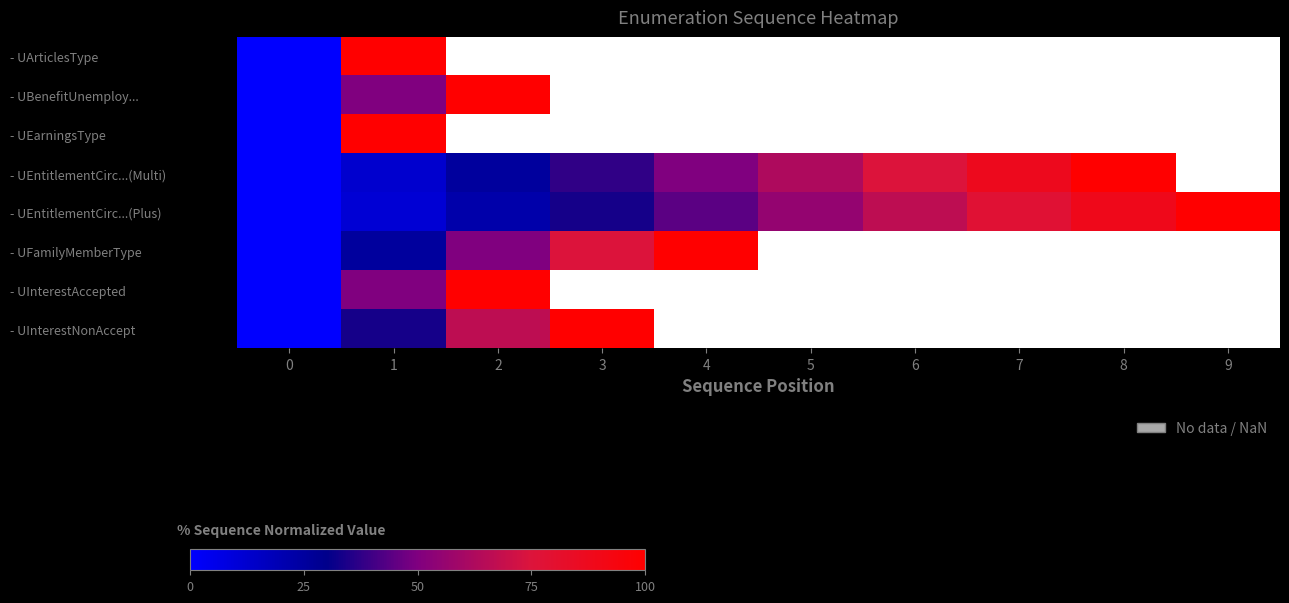

Count the number of data series in this chart.

8